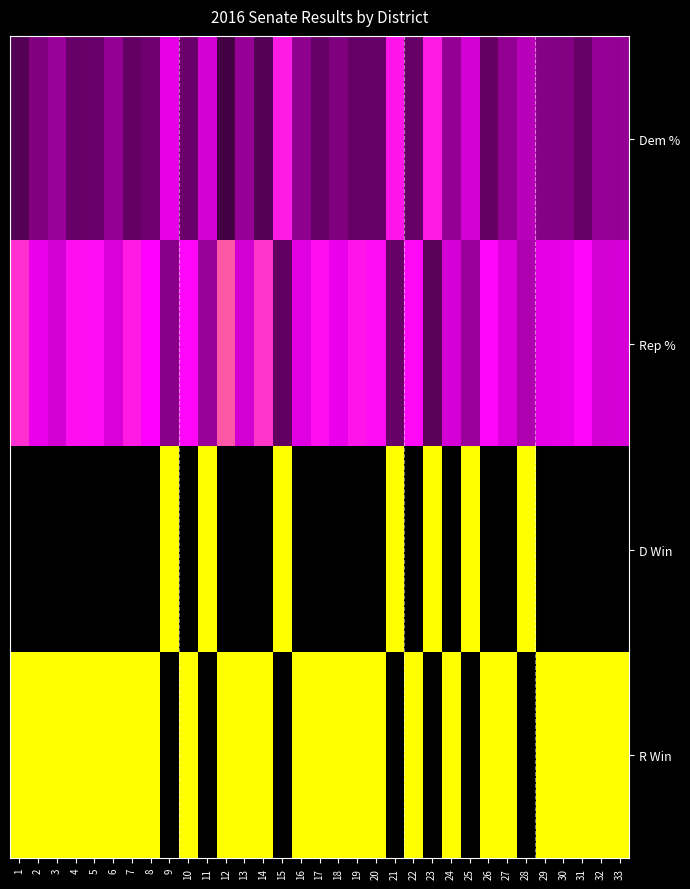

What is the total value across all series at 30?

1.9